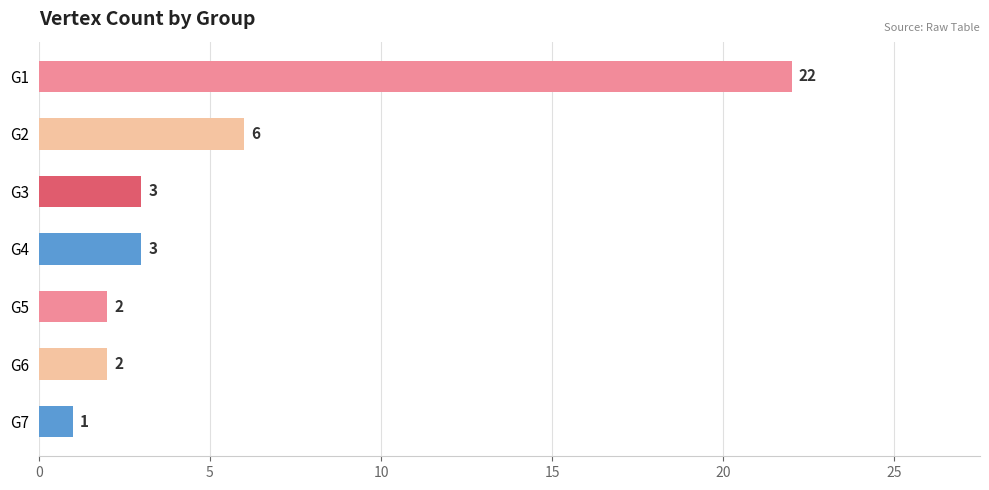

What is the value of the 4th bar from the top?

3